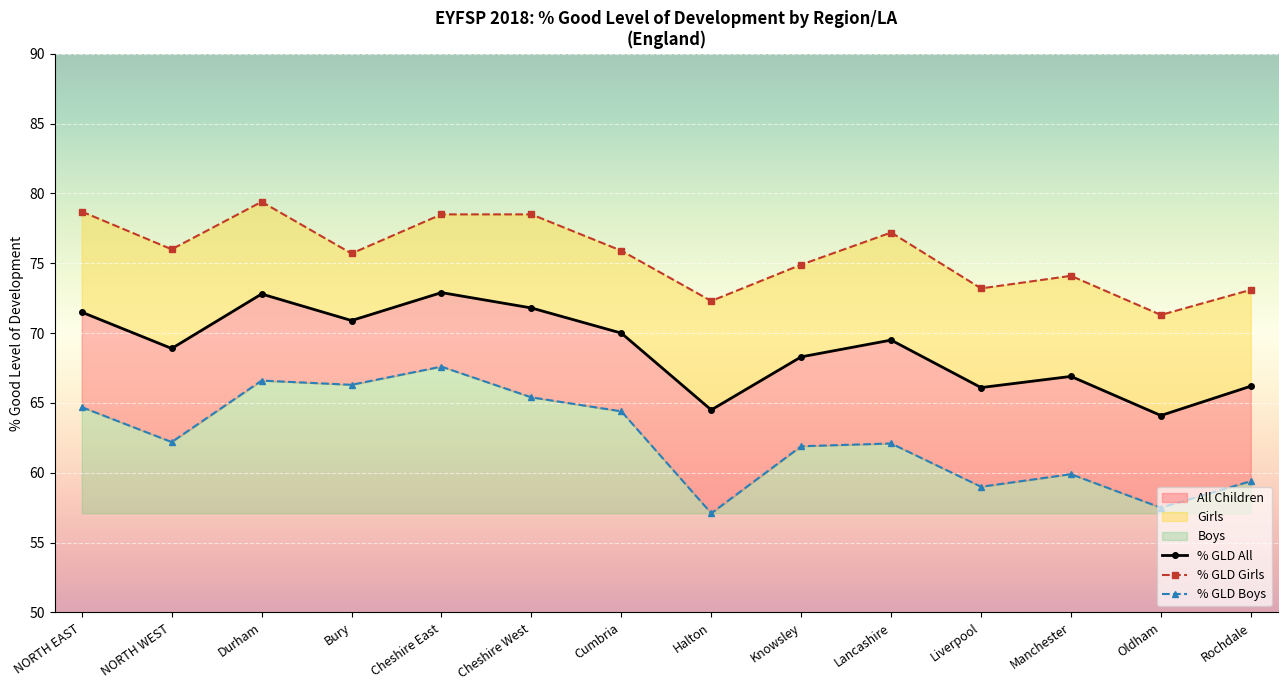

List the labels in order of % GLD All value, largest first.

Cheshire East, Durham, Cheshire West, NORTH EAST, Bury, Cumbria, Lancashire, NORTH WEST, Knowsley, Manchester, Rochdale, Liverpool, Halton, Oldham